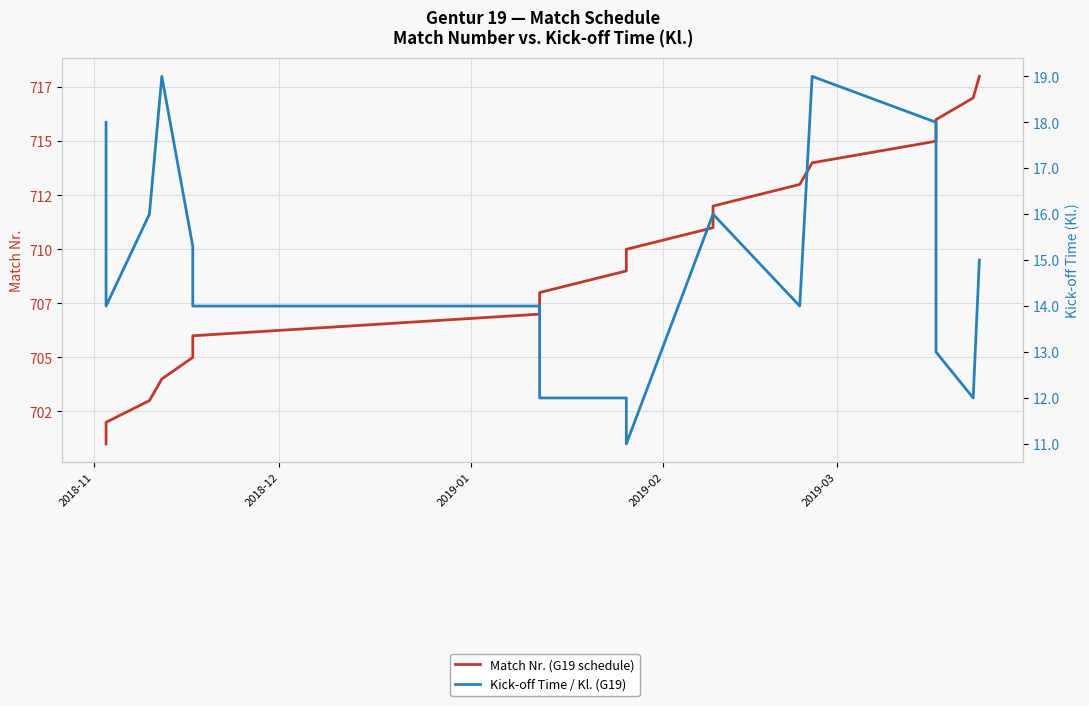

How many interior local peaks does the Kick-off Time / Kl. (G19) series have?

2